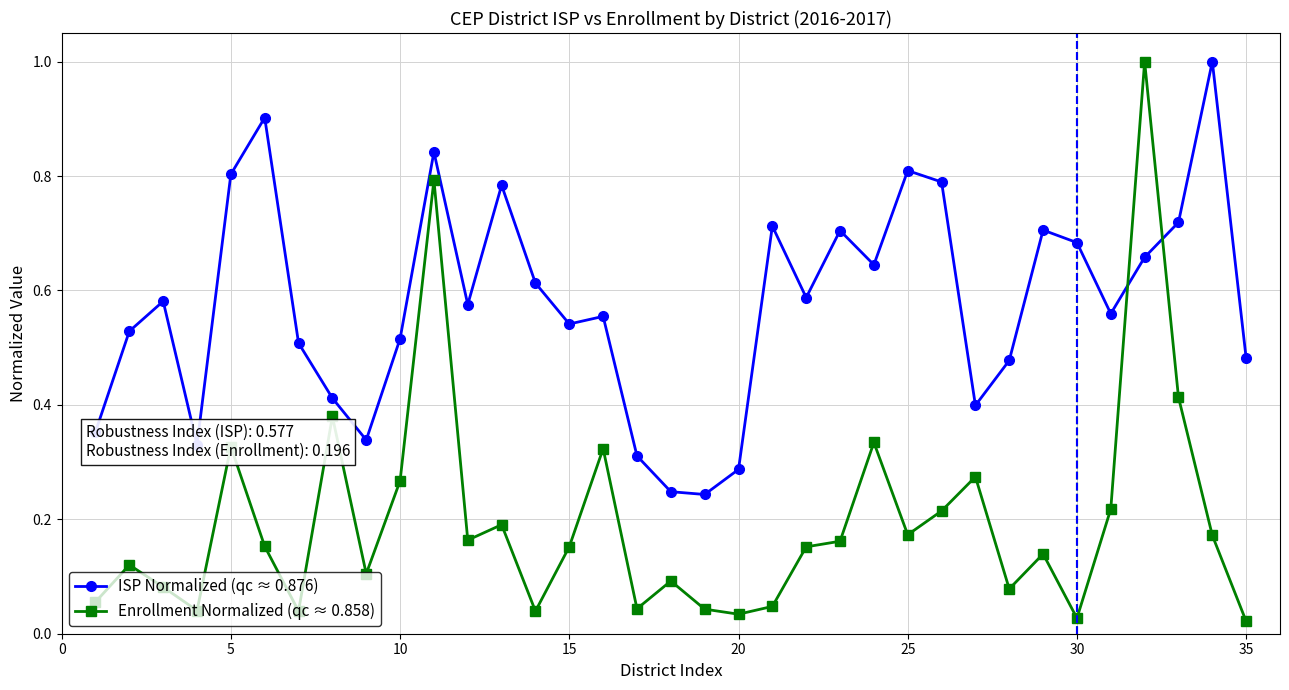

What are all the series names shown in the legend?

ISP Normalized (qc ≈ 0.876), Enrollment Normalized (qc ≈ 0.858)